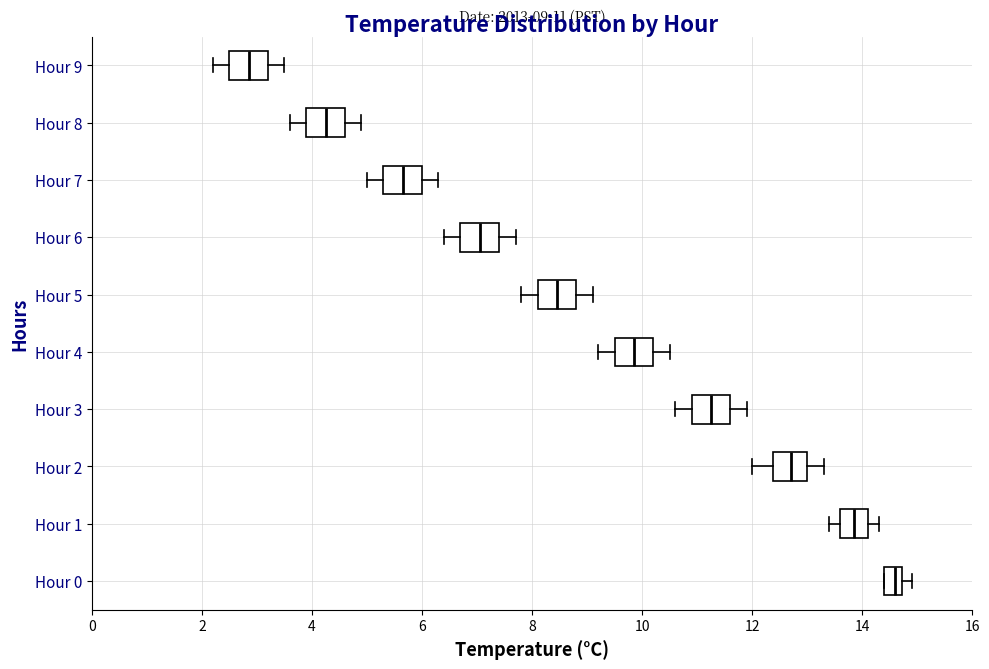

Which box has the furthest to the left median line?

Hour 9